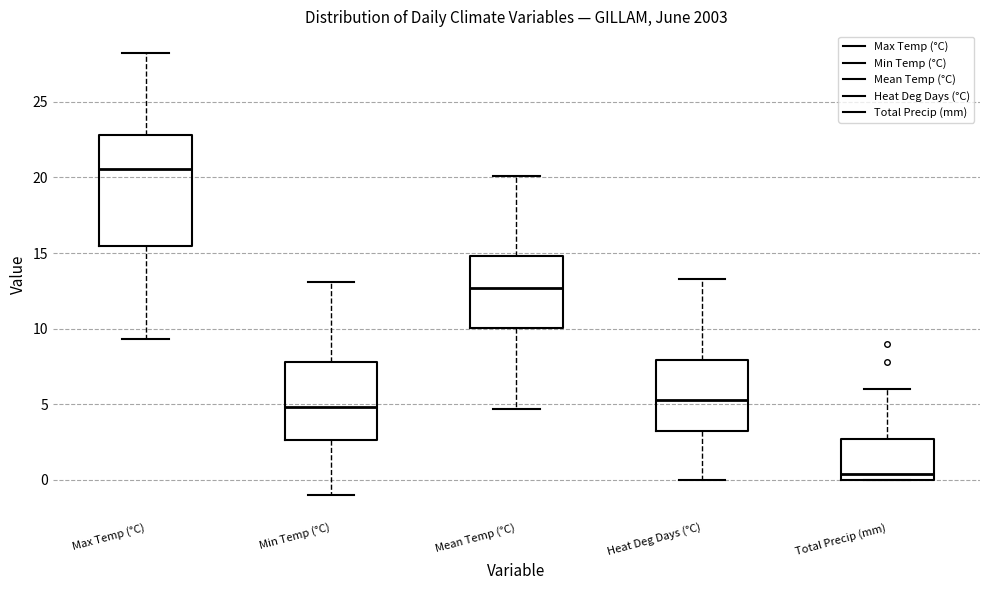

Which box is the tallest, from its lower edge to its upper edge?

Max Temp (°C)